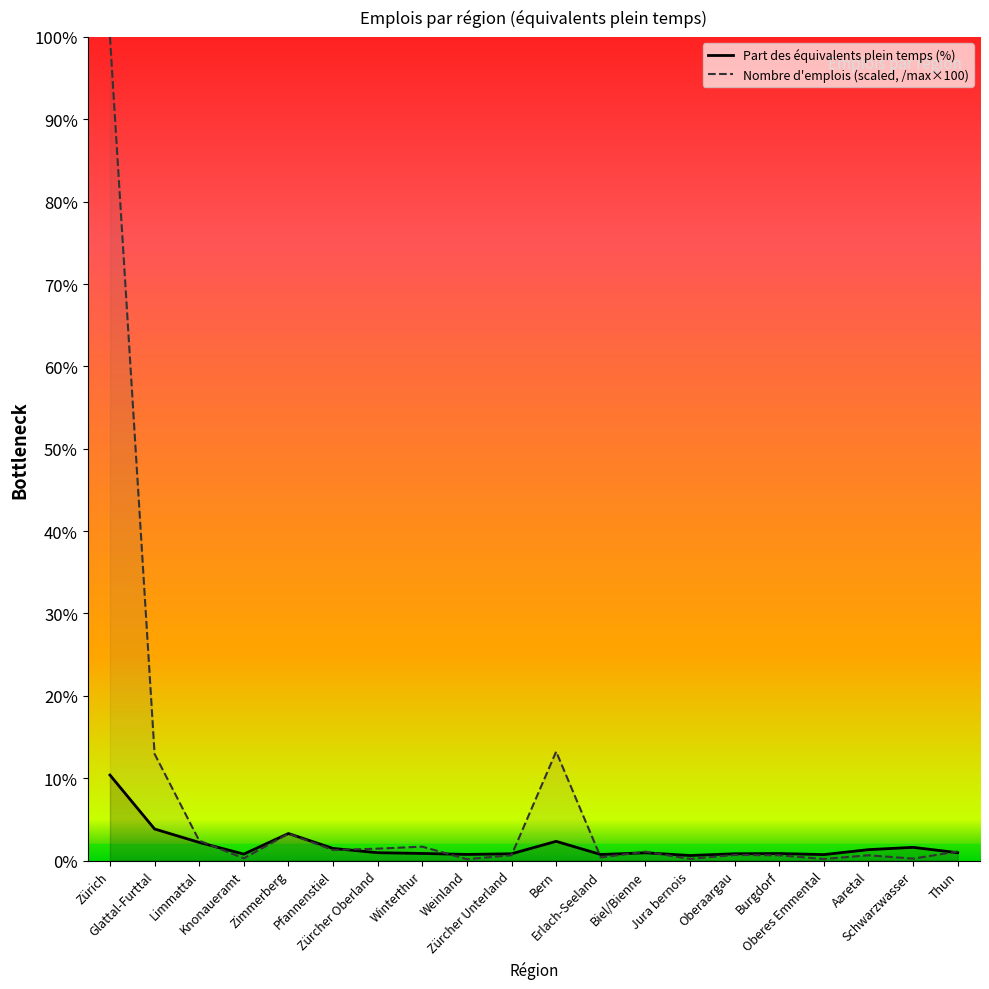

Reading left to right, extract all data points from this chart.

Part des équivalents plein temps: 10.4	3.8	2.2	0.8	3.3	1.5	0.9	0.9	0.7	0.8	2.3	0.7	0.9	0.6	0.8	0.8	0.7	1.3	1.6	0.9
Nombre d'emplois (scaled): 100.0	12.9	2.4	0.3	3.3	1.3	1.4	1.7	0.2	0.6	13.2	0.4	1.1	0.2	0.7	0.6	0.2	0.6	0.2	1.1